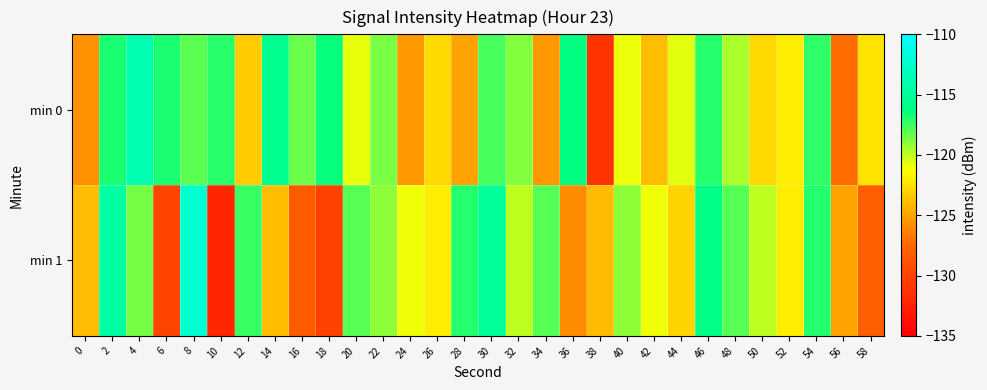

Which series has the largest total across all categories?

min 0